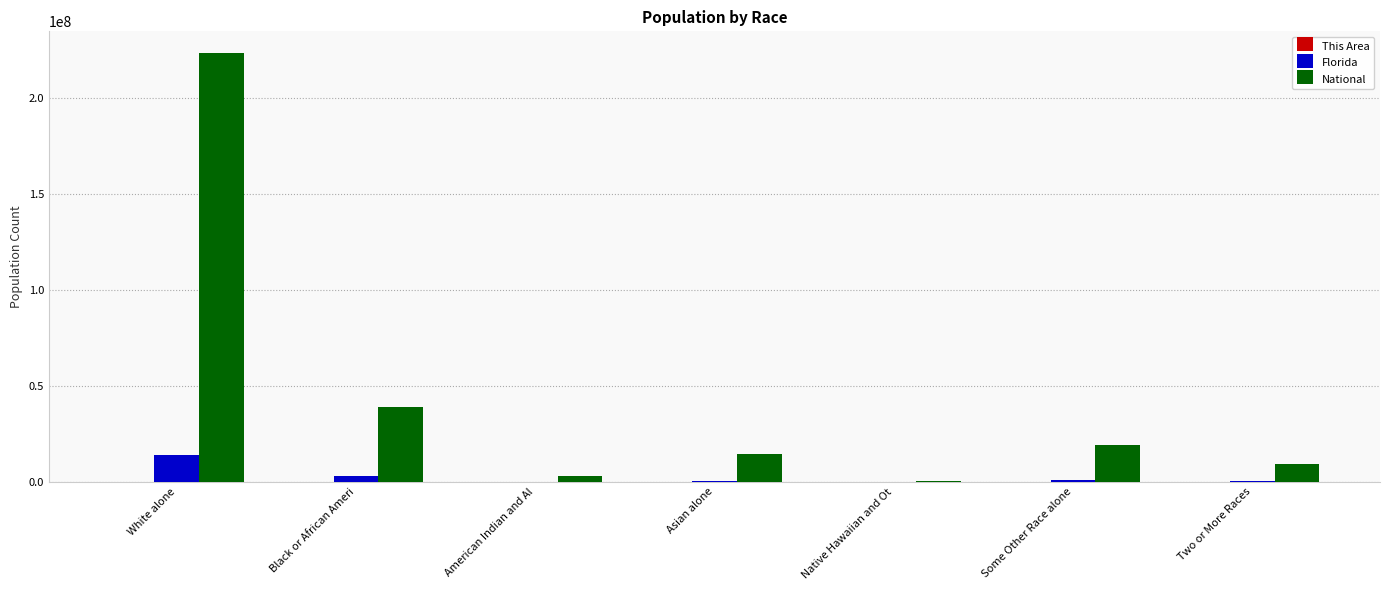

What is the sum of all Florida values?

18801310